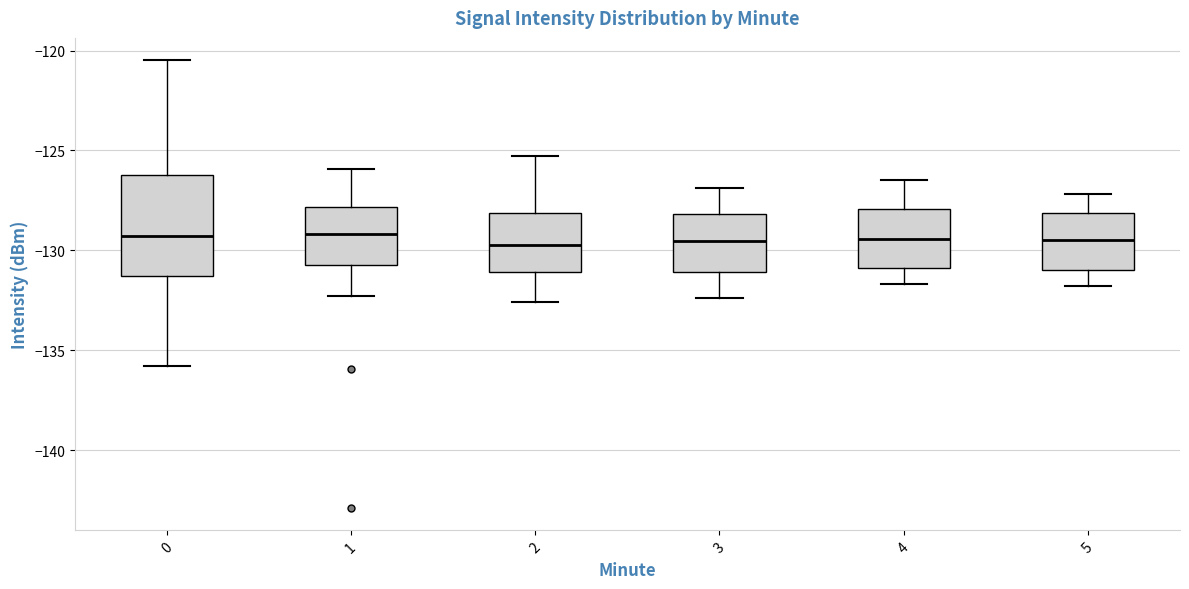

Comparing the boxes themselves (not the whiskers), which one is the tallest?

0